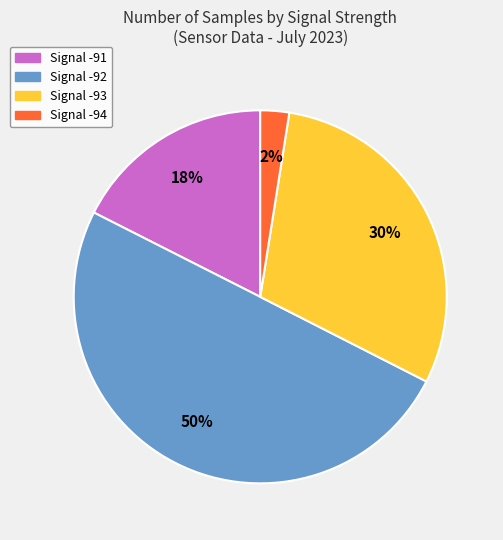

Which category has the smallest portion of the pie?

Signal -94